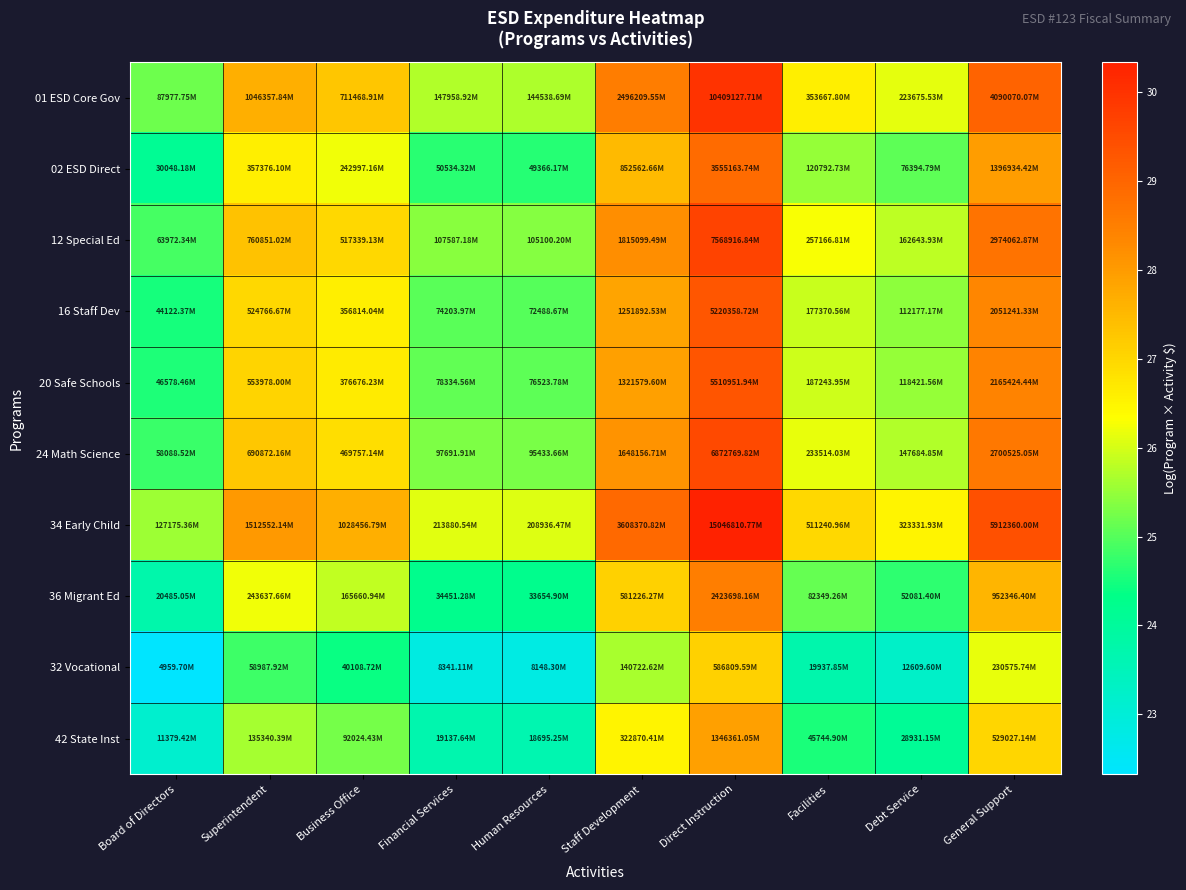

What is the greatest value displayed?

30.3